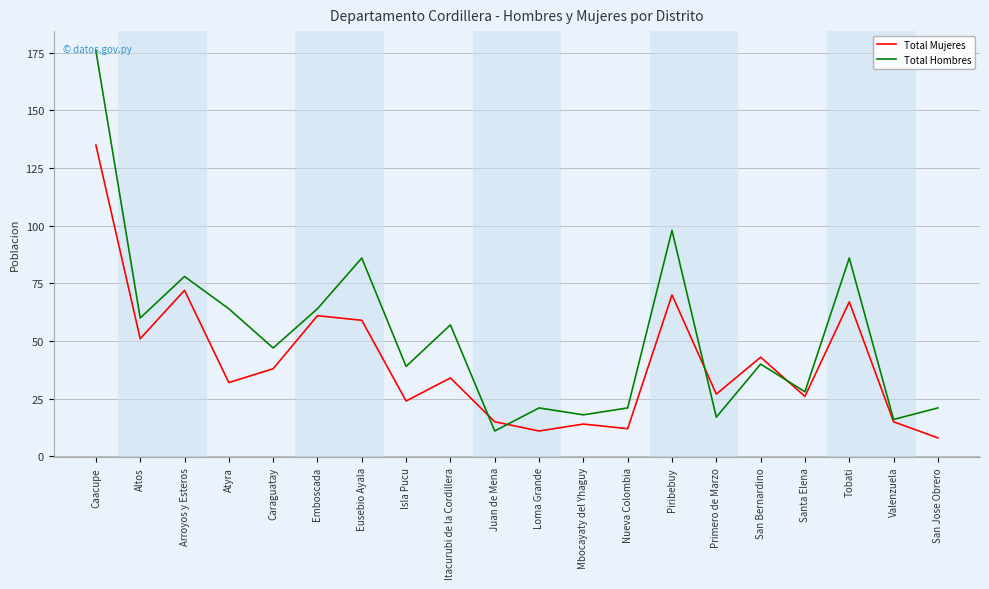

List the series in order of their overall mean, lowest first.

Total Mujeres, Total Hombres